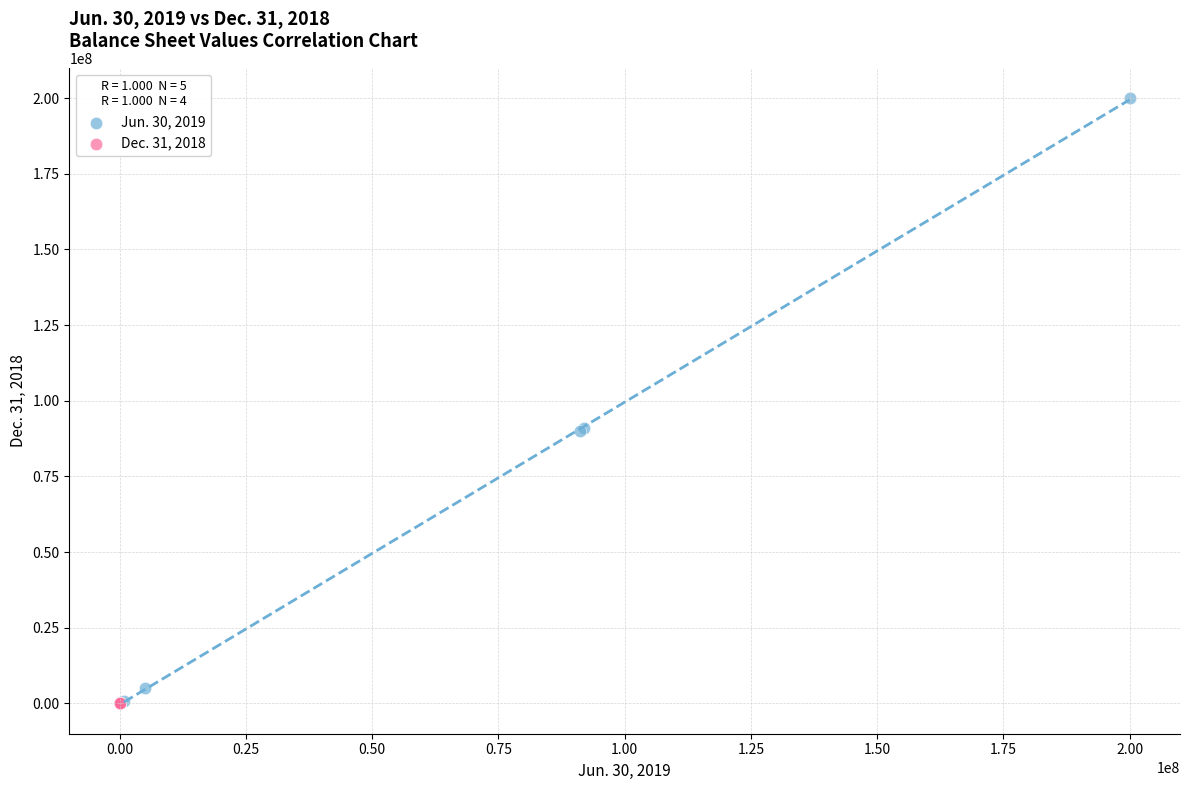

Which series has the largest Y range (max minus min)?

Jun. 30, 2019